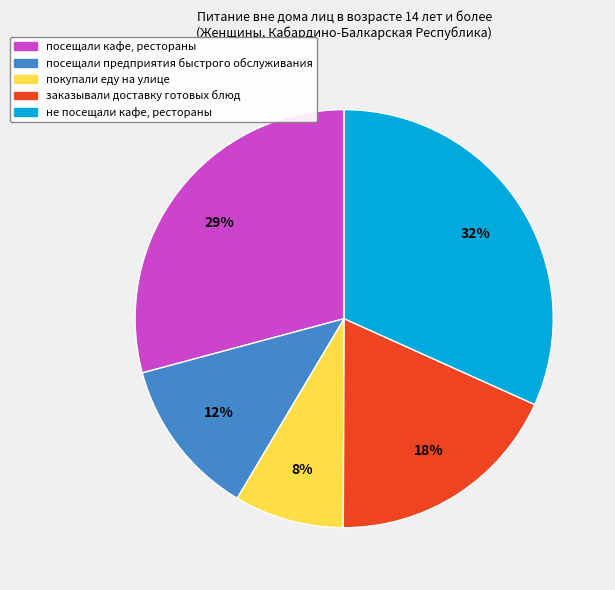

Rank the categories by value from highest to lowest.

не посещали кафе, рестораны, посещали кафе, рестораны, заказывали доставку готовых блюд, посещали предприятия быстрого обслуживания, покупали еду на улице